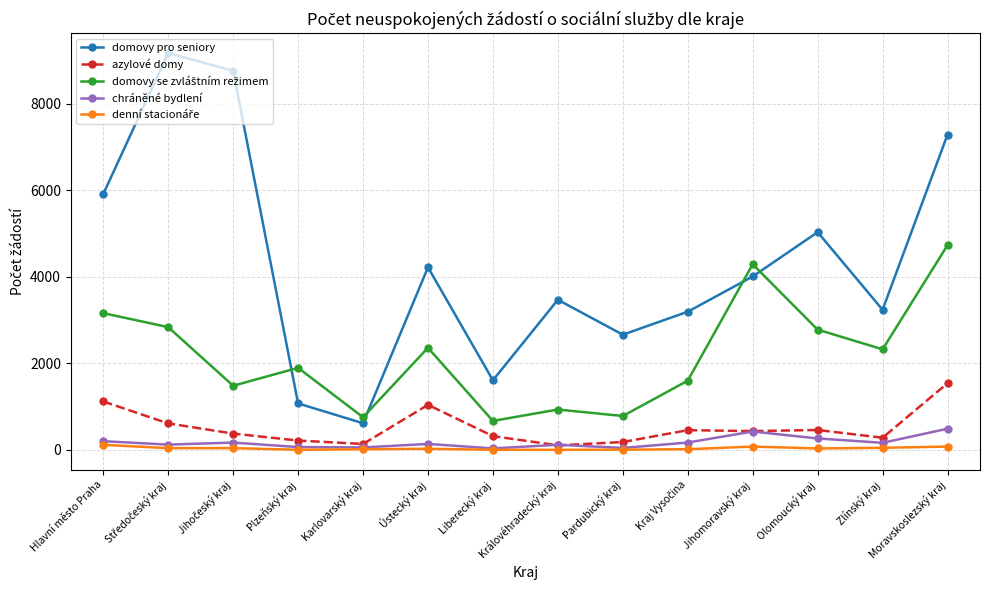

What is the label of the 3rd point from the right?

Olomoucký kraj